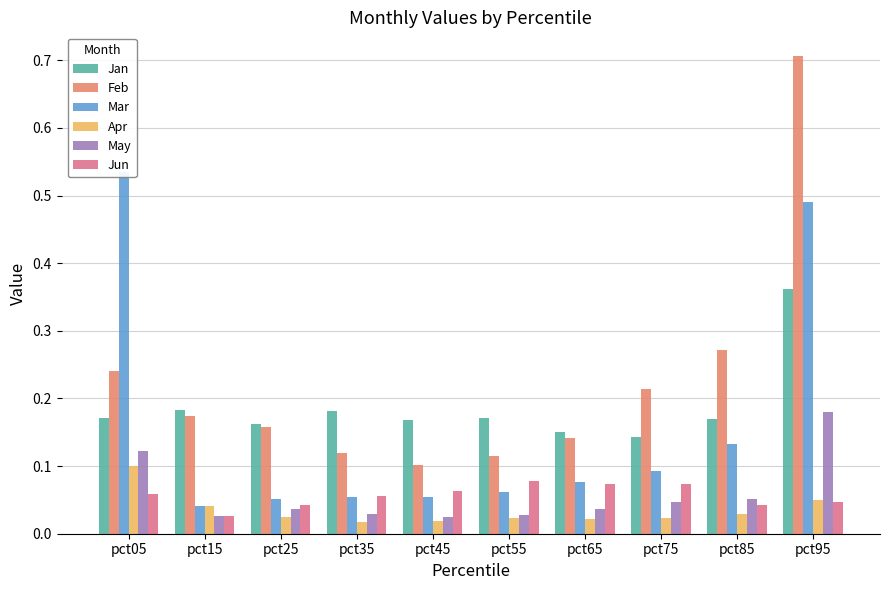

Is the value of Mar at pct05 greater than the value of May at pct65?

Yes